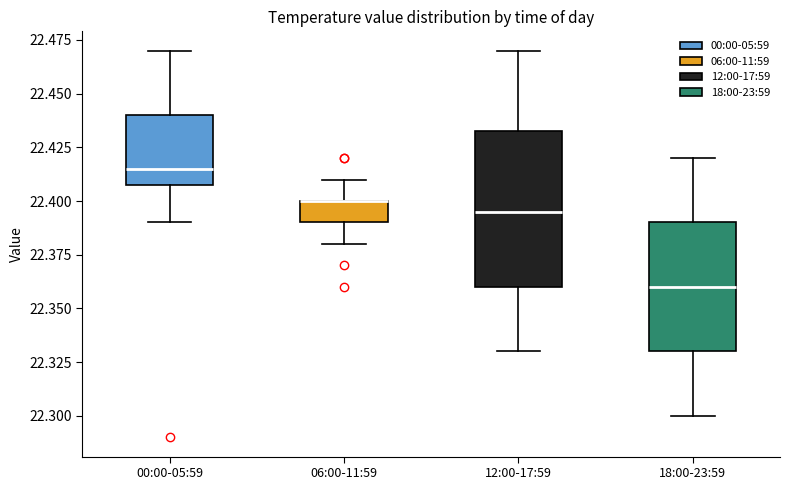

Reading left to right, transcribe this box plot: for each box, give where its median line is, the range the box spans, and where its two whiskers end, as read against the y-axis. The values are not printed on the chart, so give them approximately, as read against the axis.

00:00-05:59: median 22.415, box 22.410 to 22.440, whiskers 22.390 to 22.470
06:00-11:59: median 22.400 (drawn on the box's upper edge), box 22.390 to 22.400, whiskers 22.380 to 22.410
12:00-17:59: median 22.395, box 22.360 to 22.435, whiskers 22.330 to 22.470
18:00-23:59: median 22.360, box 22.330 to 22.390, whiskers 22.300 to 22.420